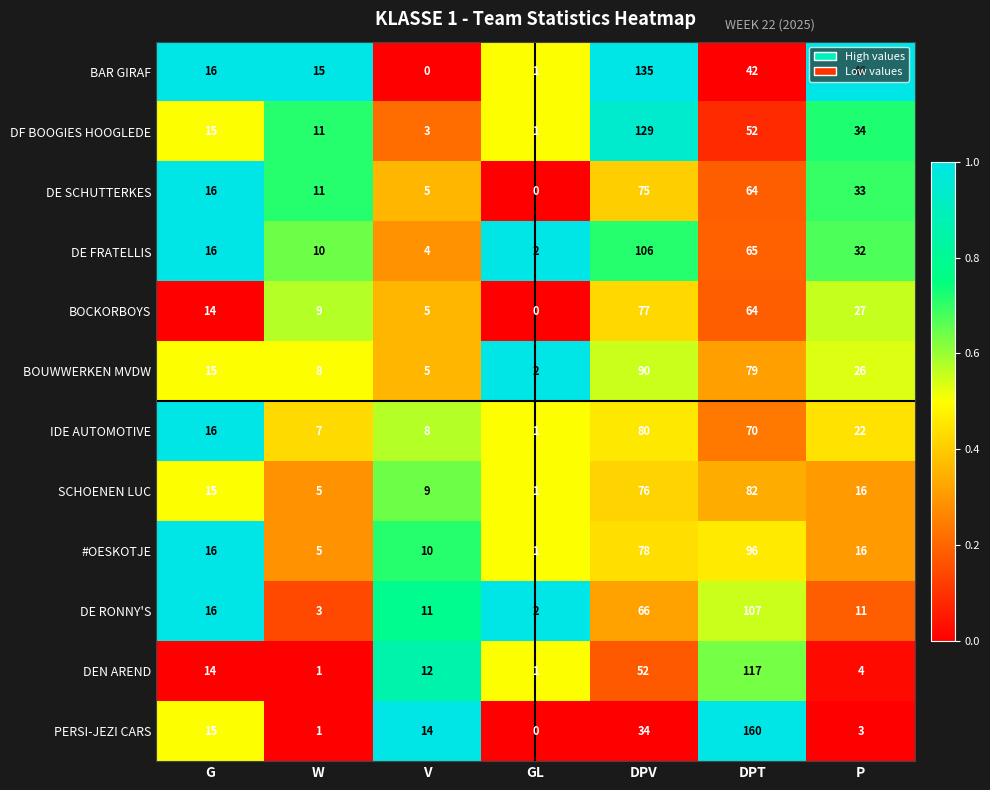

The value of DE RONNY'S at V is 11. True or false?

True